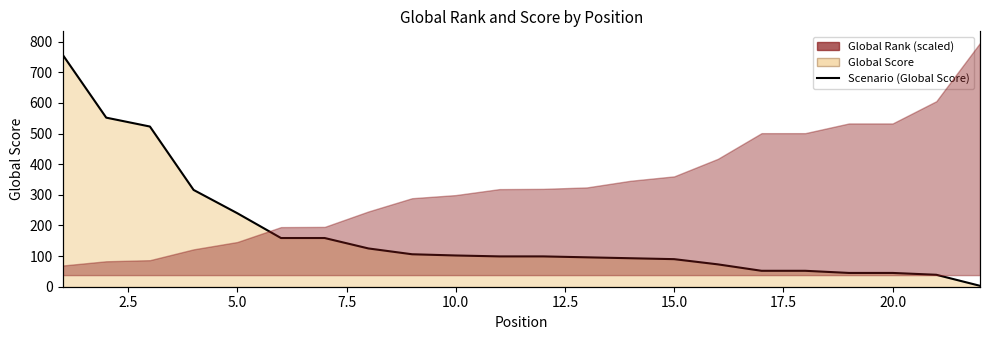

What is the maximum value shown in the chart?

758